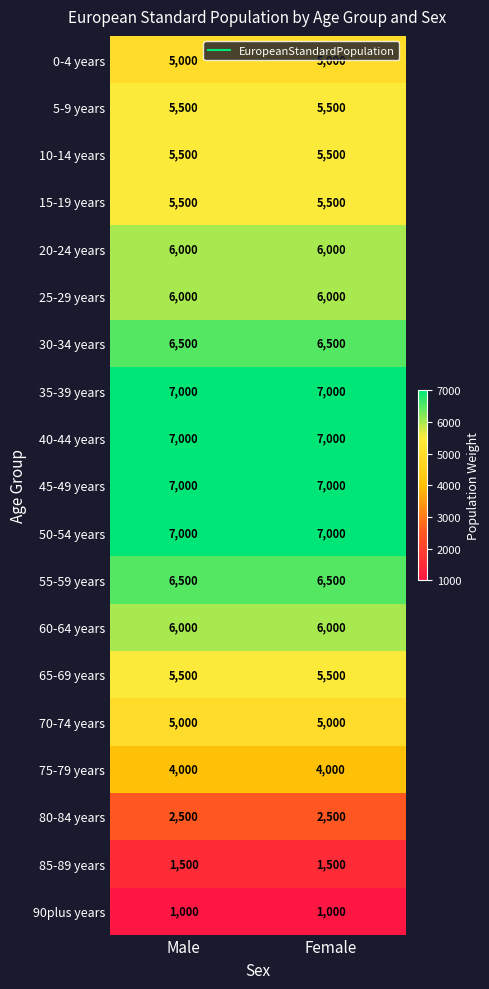

Is the value of 5-9 years at Female greater than the value of 20-24 years at Male?

No